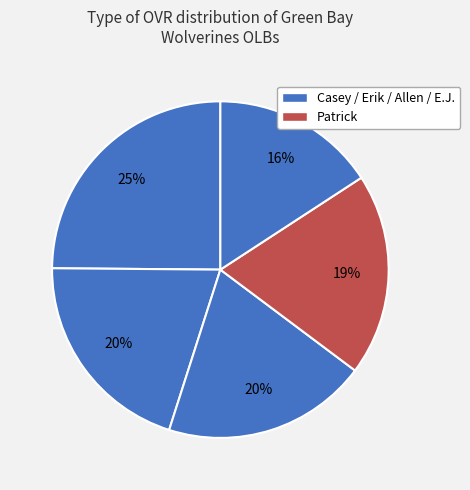

To the nearest percent, what is the average slice percentage?

20%